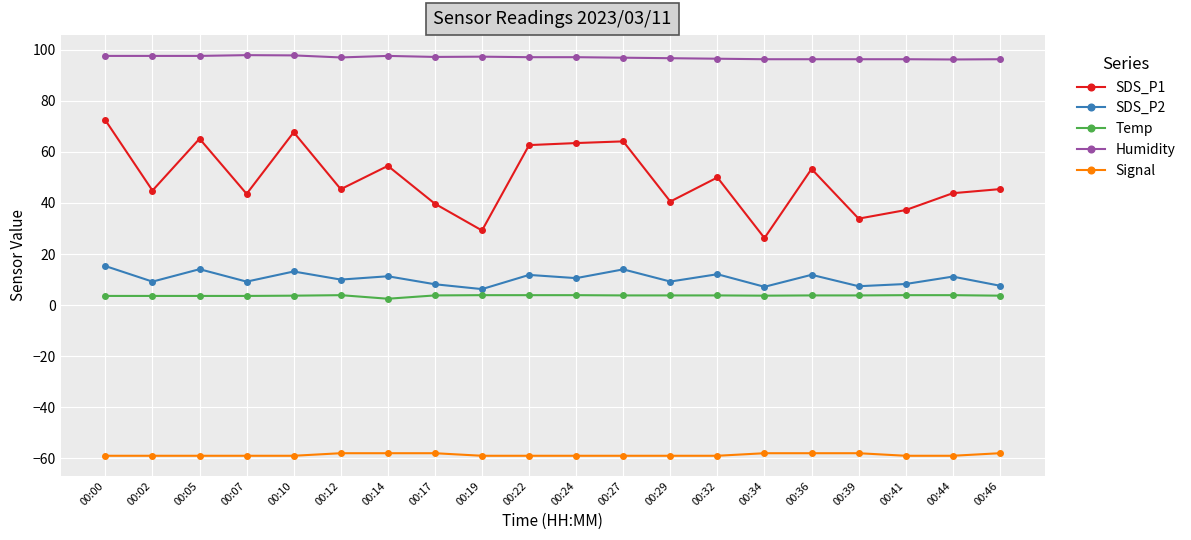

Count the number of categories in the chart.

20